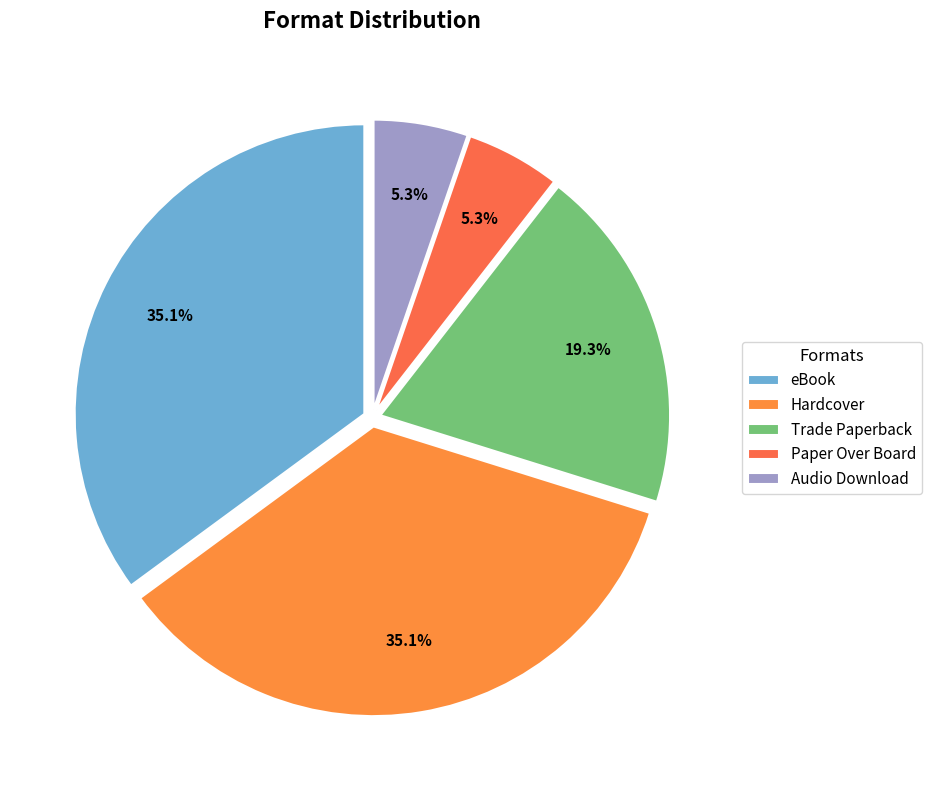

To the nearest percent, what percentage of the pie is Trade Paperback?

19%